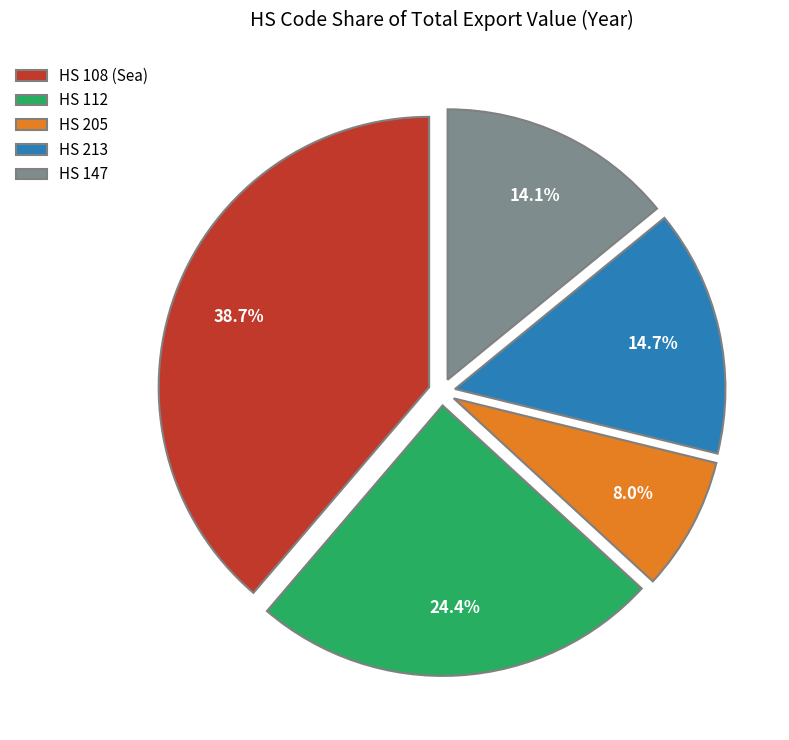

What is the ratio of the value at HS 112 to the value at HS 108 (Sea)?

0.6